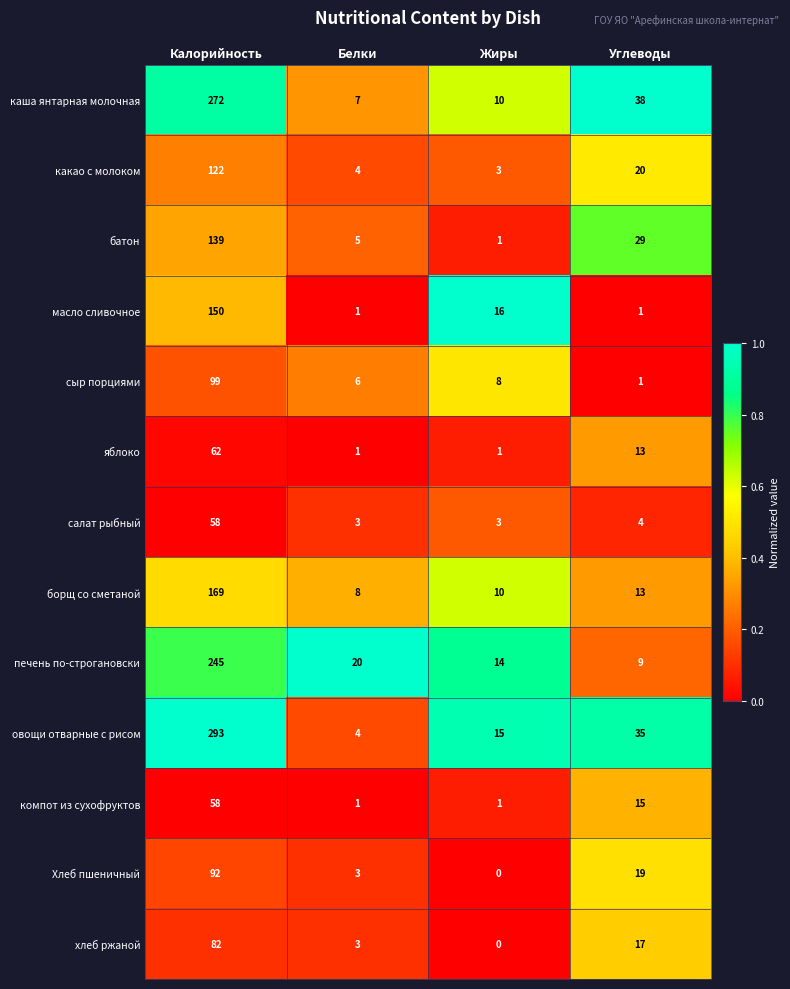

Is it true that масло сливочное equals 1 at Углеводы?

True